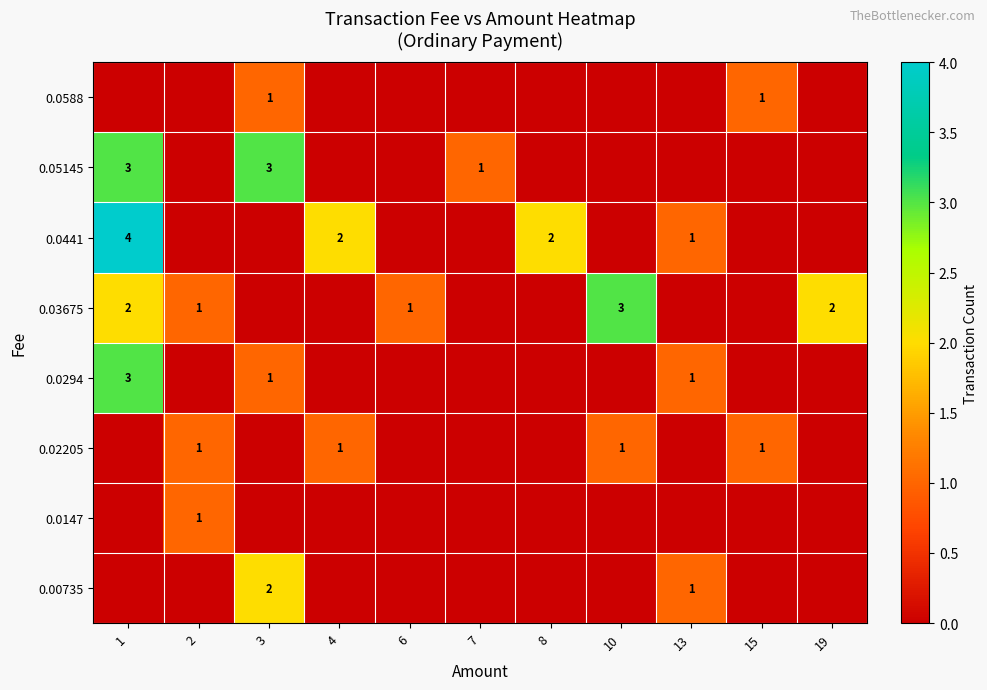

What is the sum of all row_1 values?

1